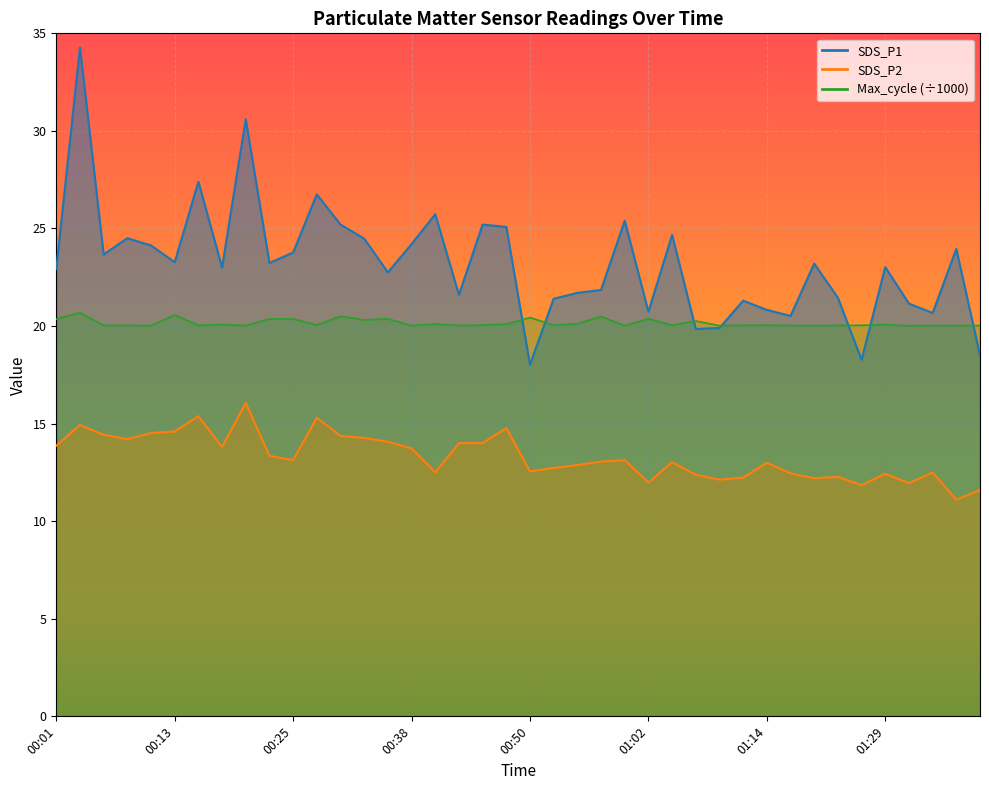

Is it true that Max_cycle equals 20.0 at 01:22?

True